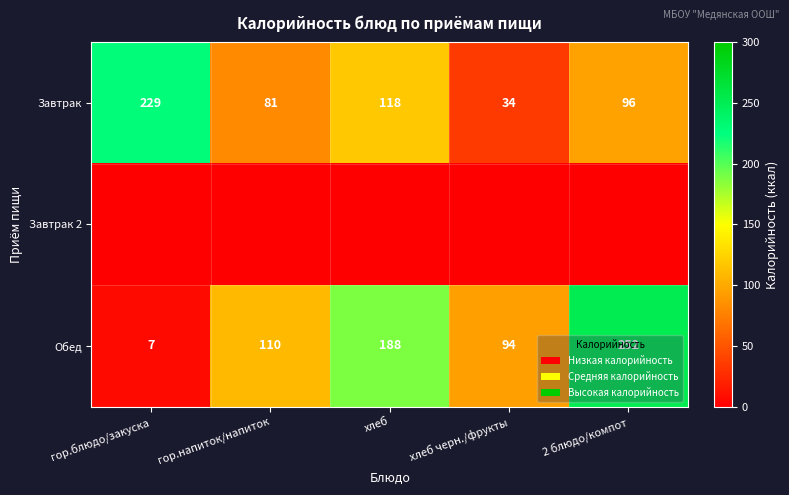

List the labels in order of Завтрак value, largest first.

гор.блюдо/закуска, хлеб, 2 блюдо/компот, гор.напиток/напиток, хлеб черн./фрукты